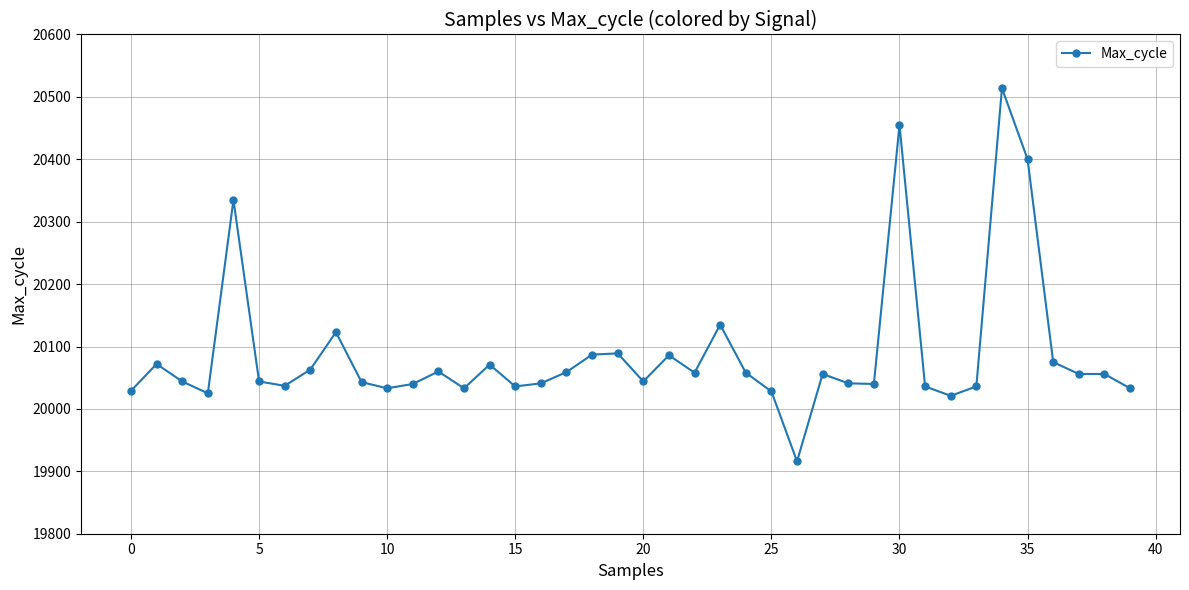

True or false: there are more than 1 points higher than both neighbors.

True